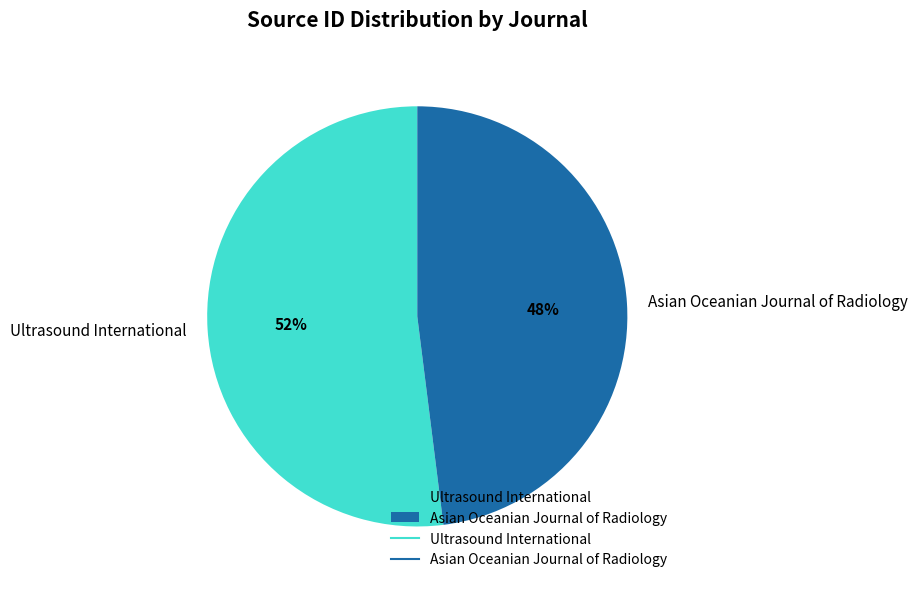

Approximately how many times larger is the value at Ultrasound International compared to Asian Oceanian Journal of Radiology?

1.1